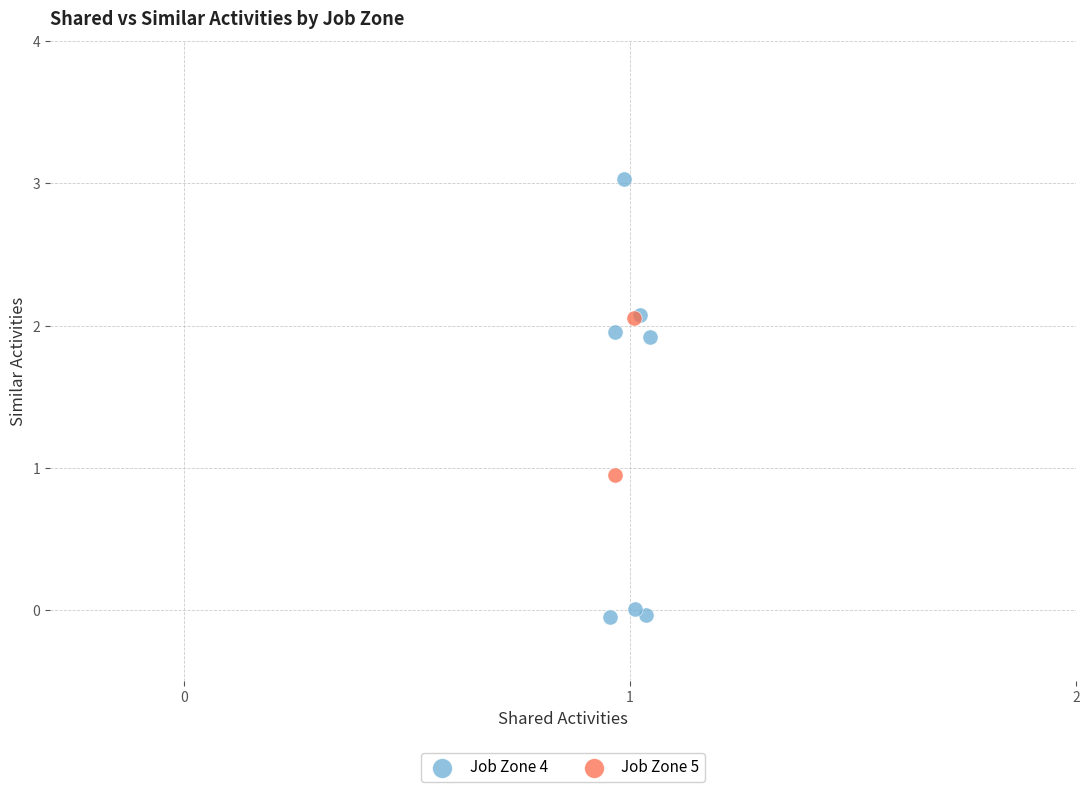

What are all the series names shown in the legend?

Job Zone 4, Job Zone 5